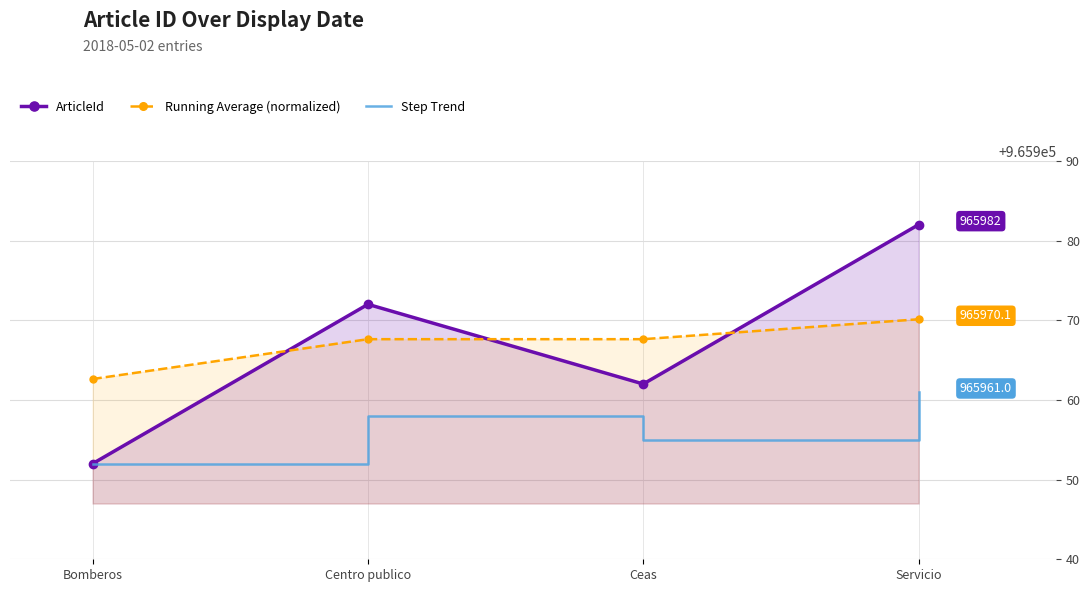

What is the difference between the maximum and second lowest values in the Step Trend series?

6.0